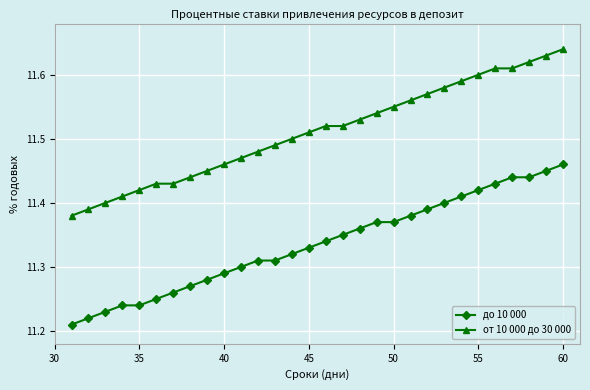

Which series has the largest total across all categories?

от 10 000 до 30 000